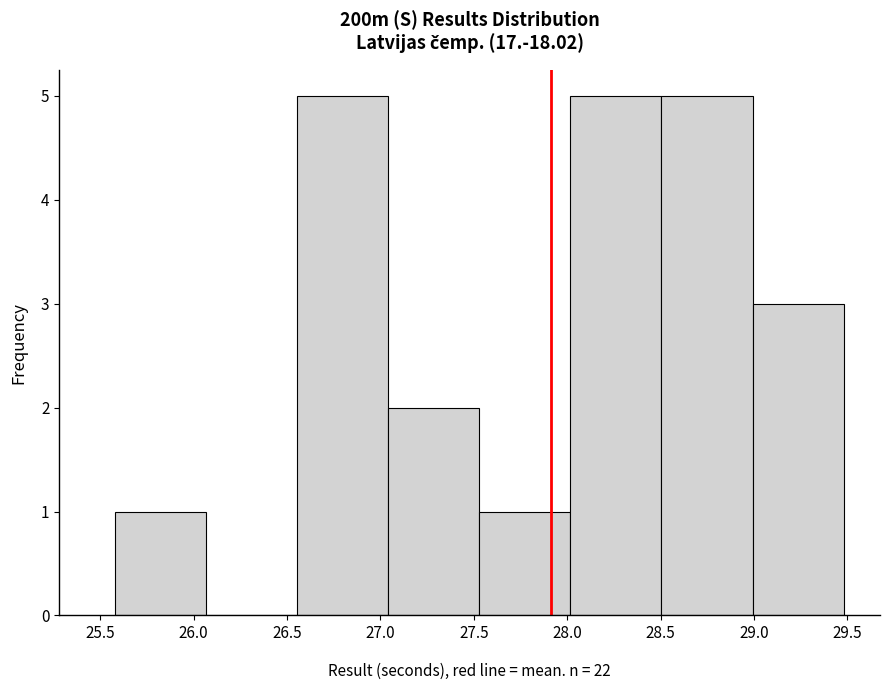

Reading left to right, transcribe this chart: for each bar, give the range it covers on the x-axis and its height. Neither the bar edges nor the heights are printed on the chart, so give them approximately, as read against the axes.

25.60 to 26.05: 1
26.05 to 26.55: 0
26.55 to 27.05: 5
27.05 to 27.55: 2
27.55 to 28.00: 1
28.00 to 28.50: 5
28.50 to 29.00: 5
29.00 to 29.50: 3